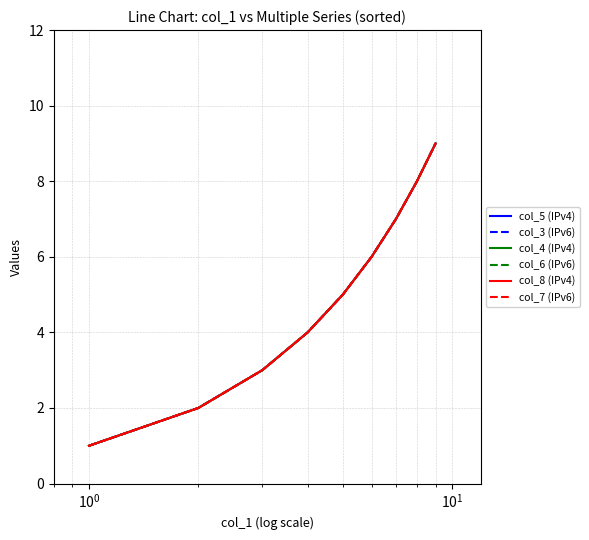

Is this an area chart (filled region under the line)?

No